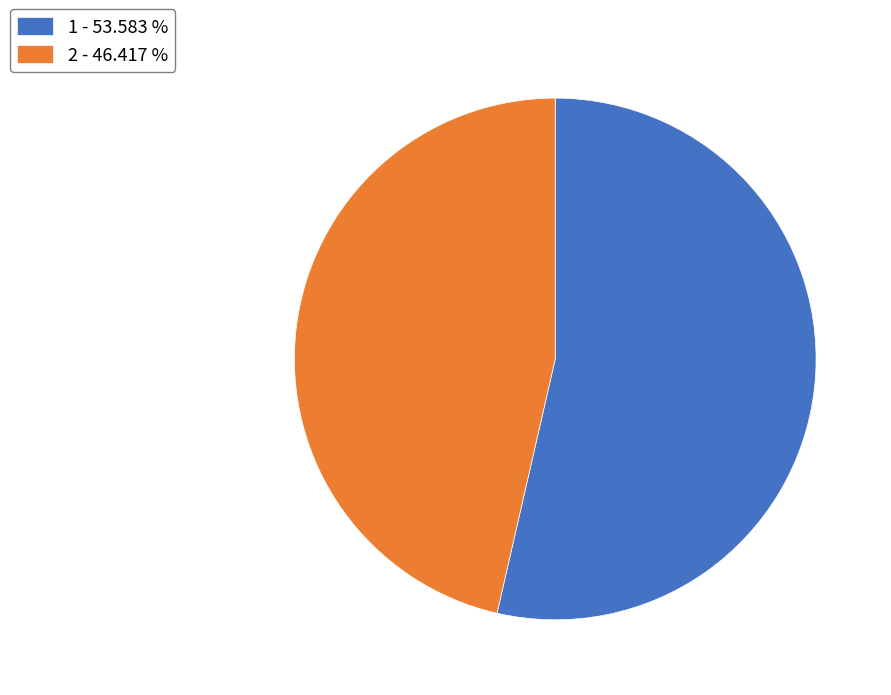

Does 1 - 53.583 % represent more than half of the total?

Yes